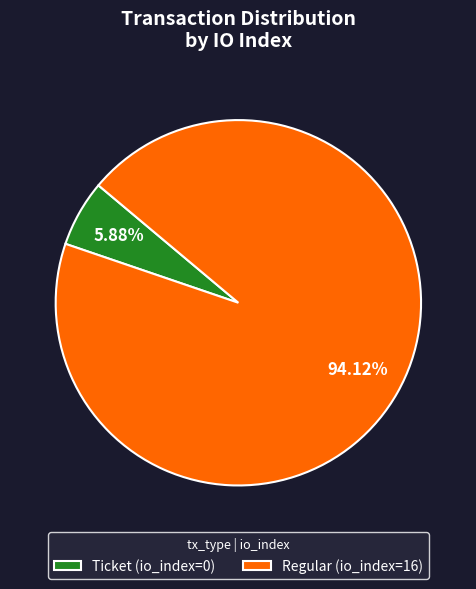

Rank the categories by value from lowest to highest.

Ticket, Regular